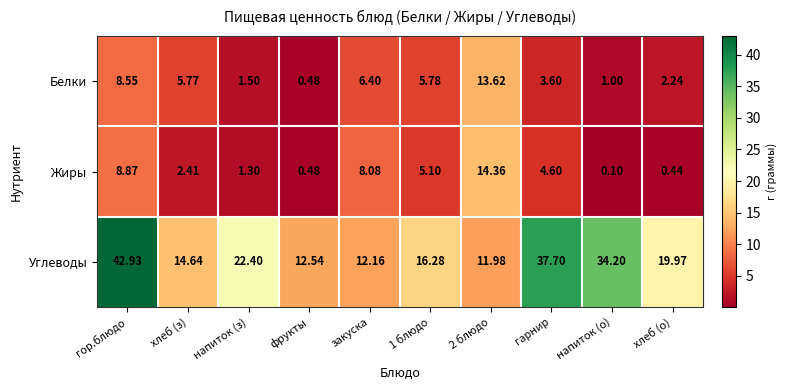

At which label does Белки first exceed 5?

гор.блюдо